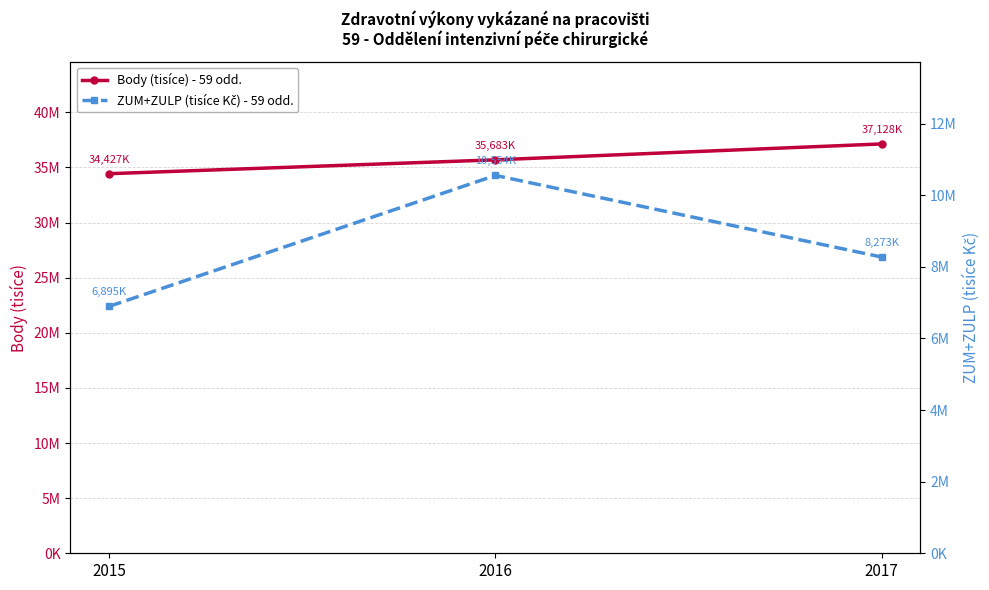

How many values in the Body (tisíce) - 59 odd. series exceed 35683971?

1